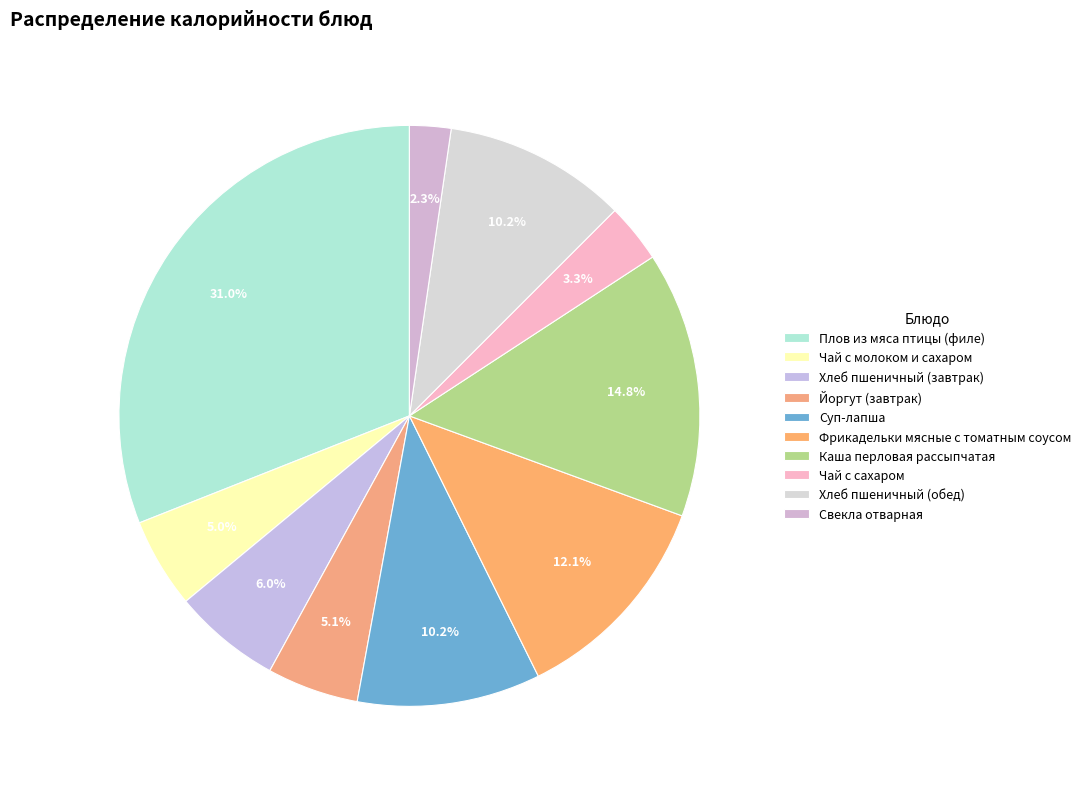

Does Чай с сахаром account for over 50% of the chart?

No